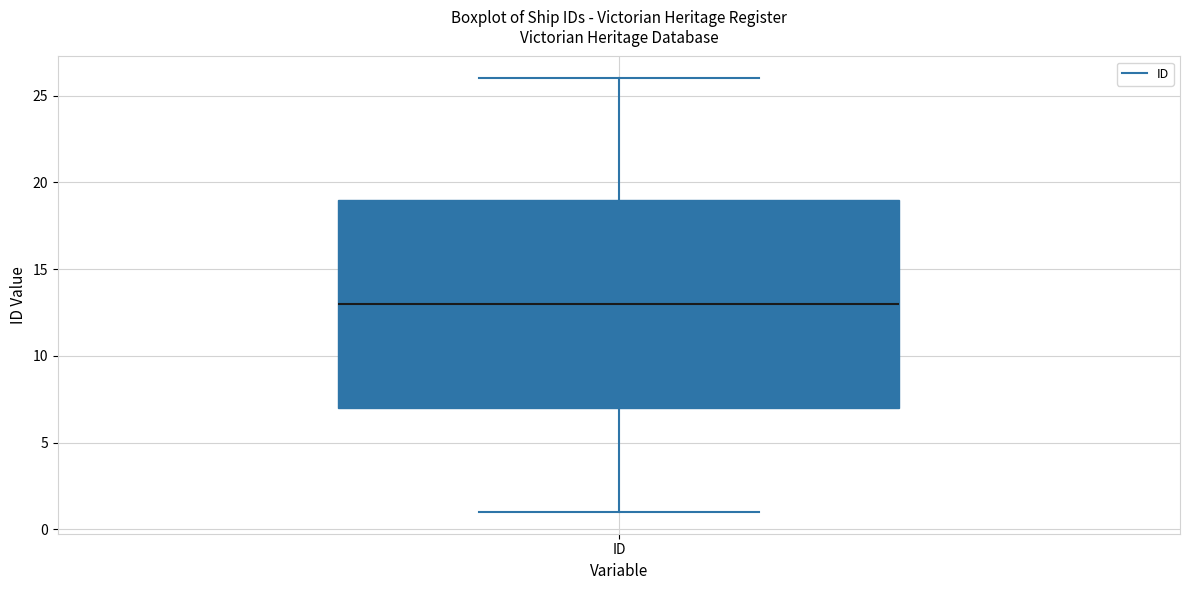

Where does the median line of the box for ID sit on the y-axis? The values are not printed on the chart, so give them approximately, as read against the axis.

13